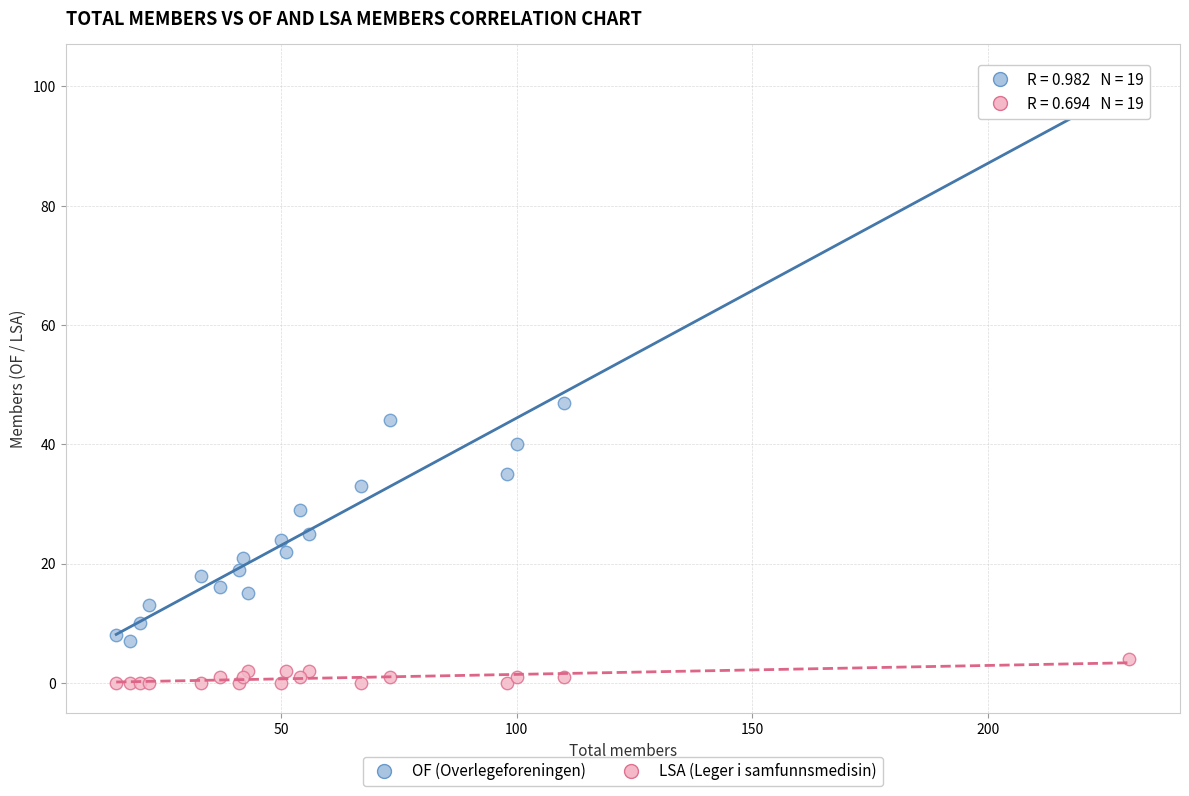

Which series reaches the maximum Y coordinate?

OF (Overlegeforeningen)